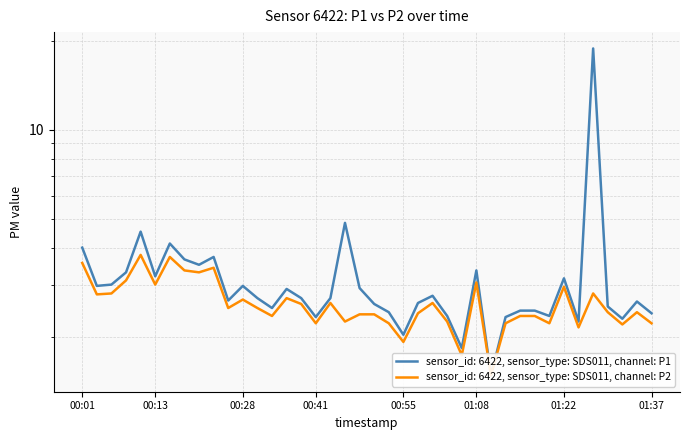

At which category is the sum across all series the highest?

2023-03-01T01:27:52